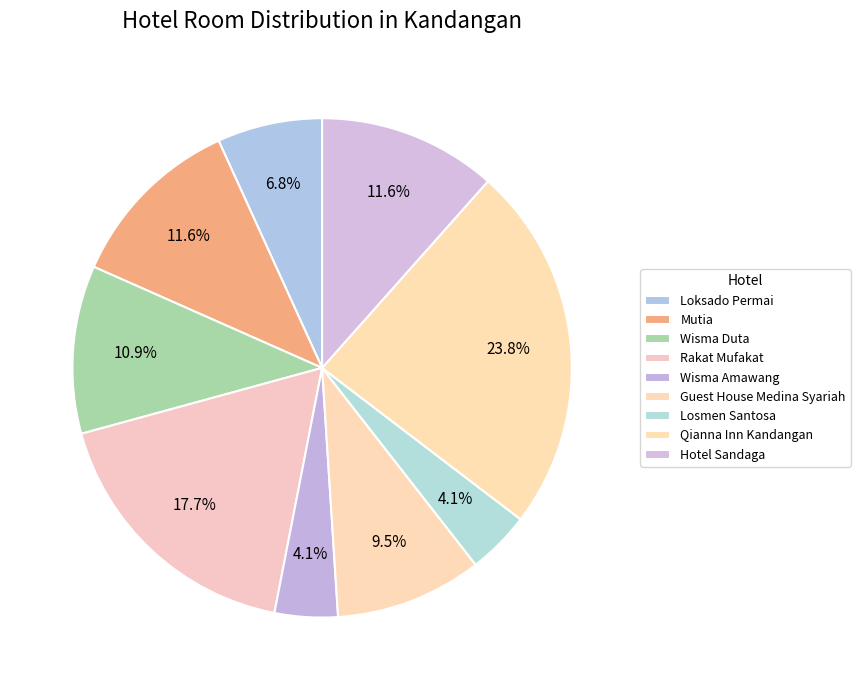

Which category has the biggest portion of the pie?

Qianna Inn Kandangan